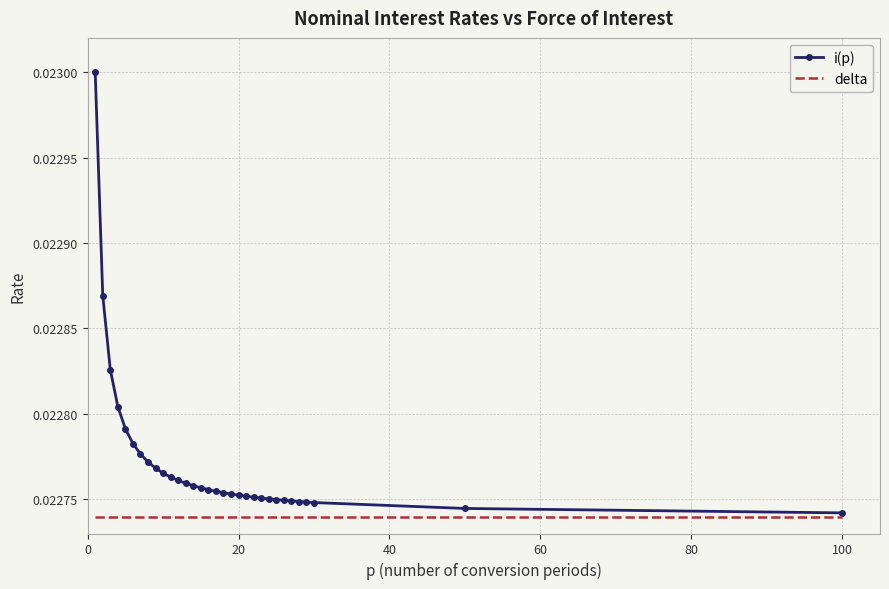

Count the number of categories in the chart.

32